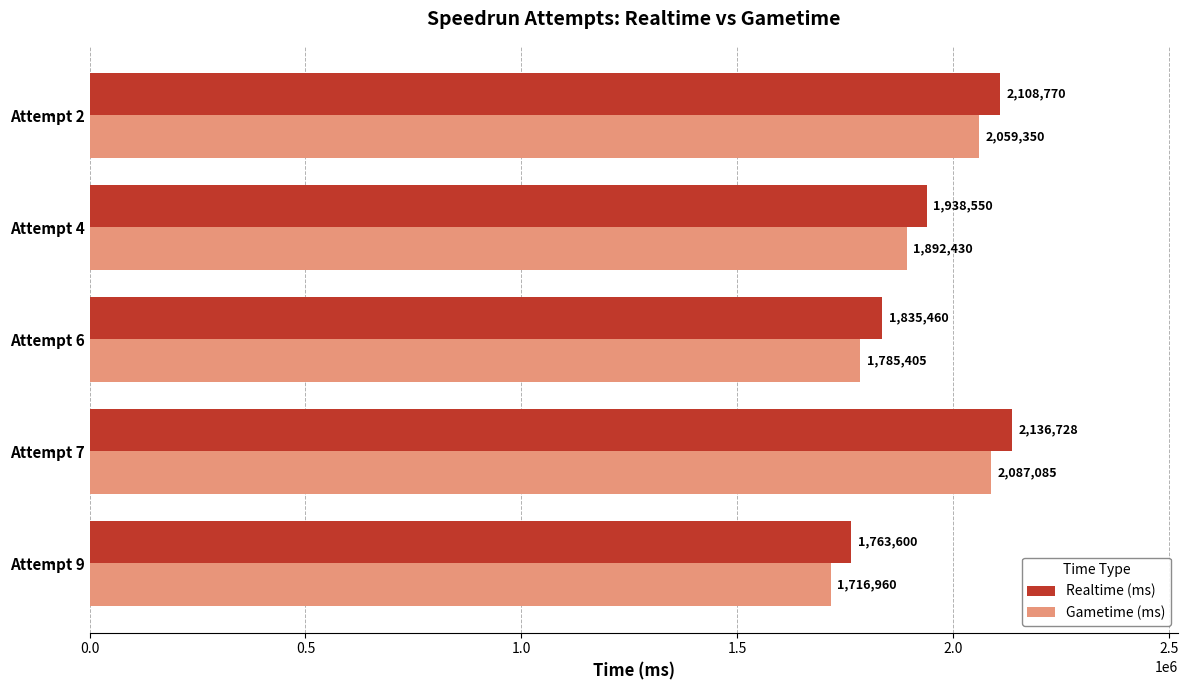

Rank the series by their maximum value, from lowest to highest.

Gametime (ms), Realtime (ms)